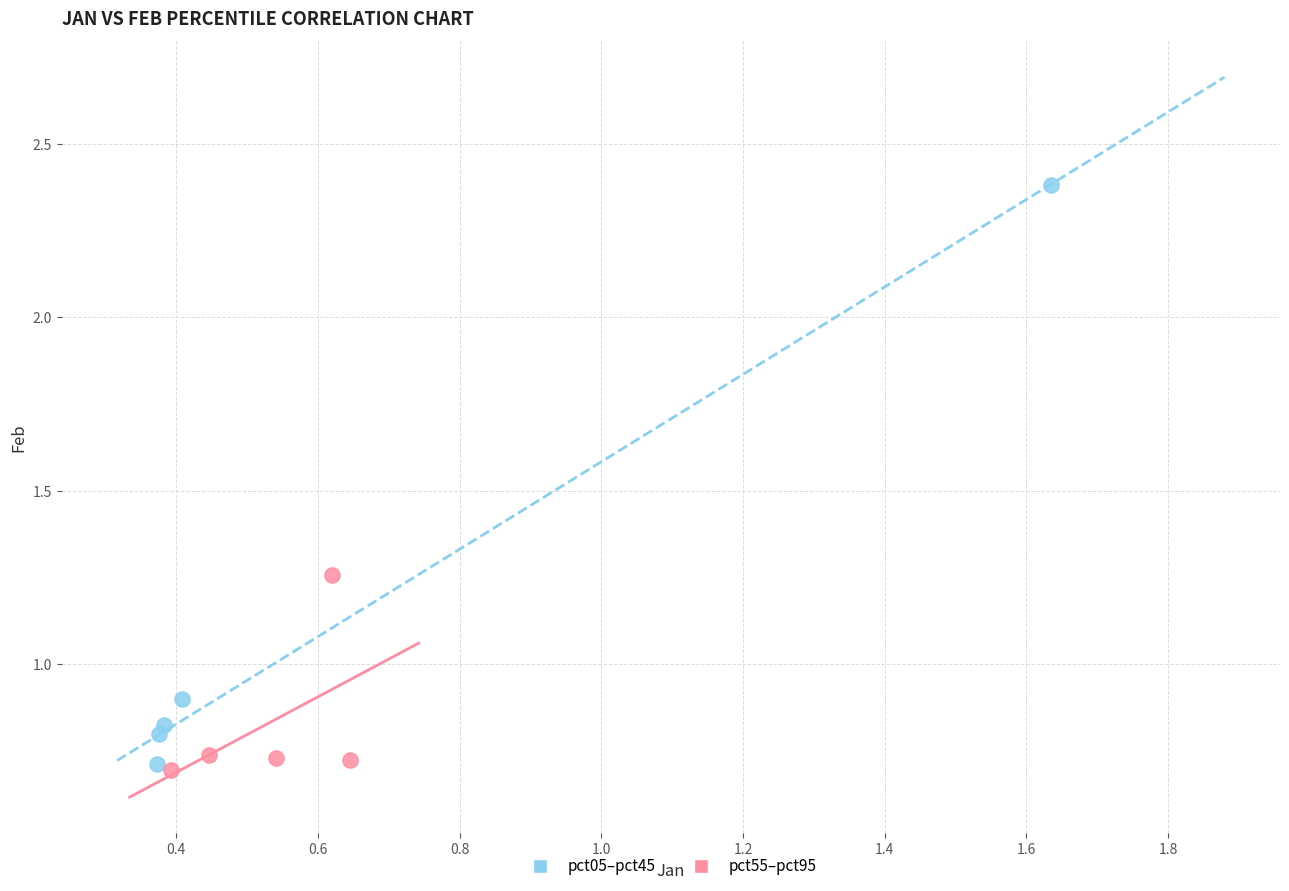

Which series reaches the minimum Y coordinate?

pct55–pct95